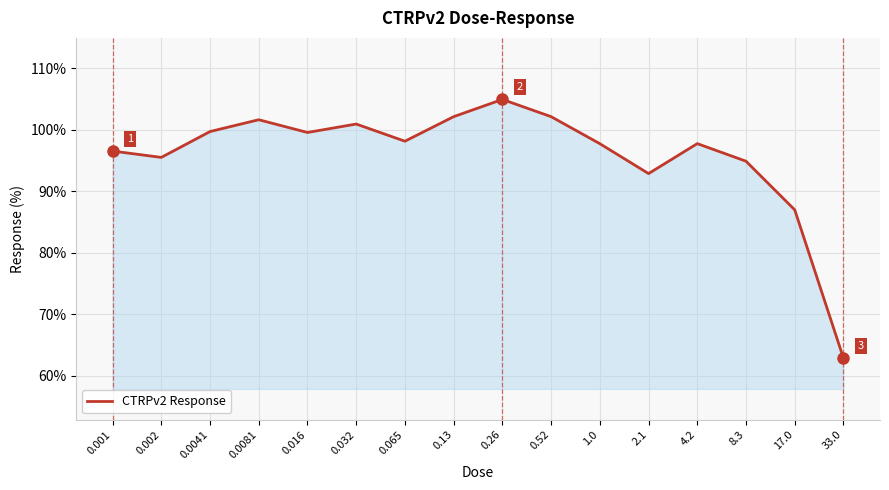

Count the number of values greater than 98.

8